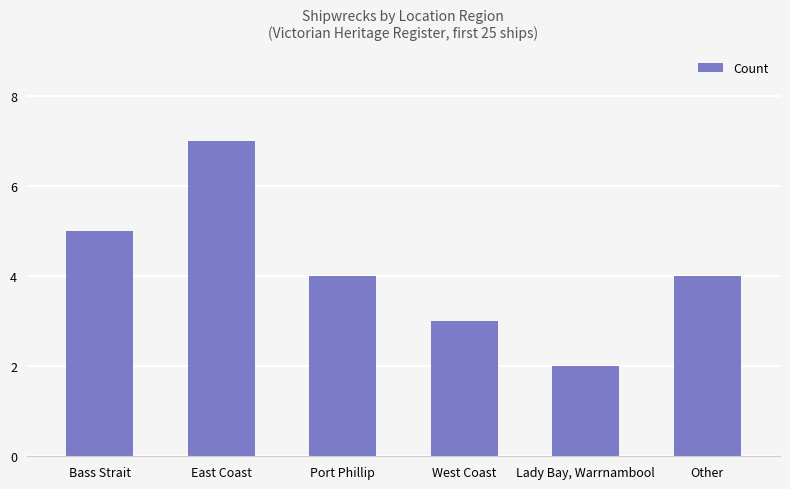

How many distinct data groups are displayed?

1